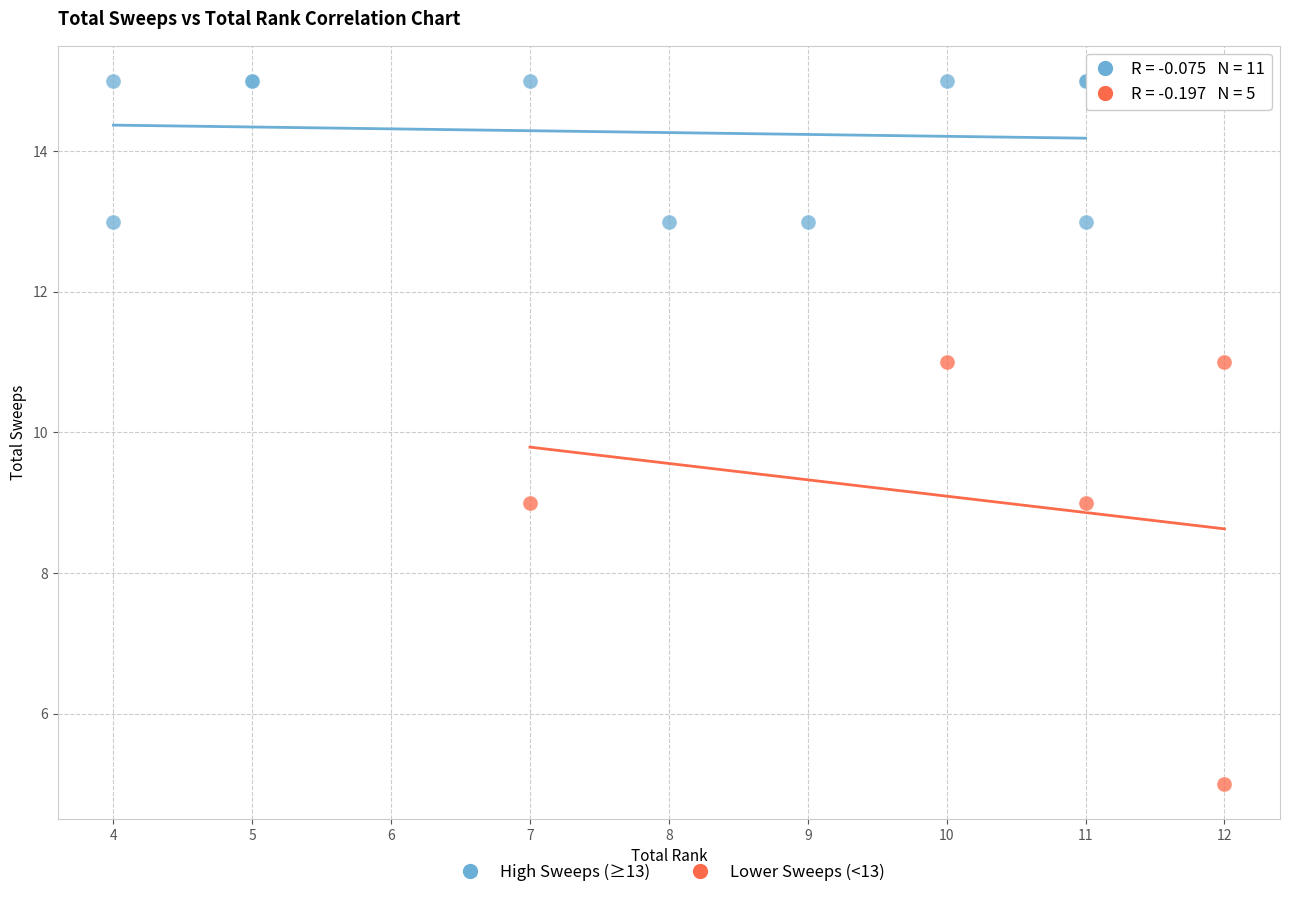

Which series contains the highest Y value?

High Sweeps (≥13)